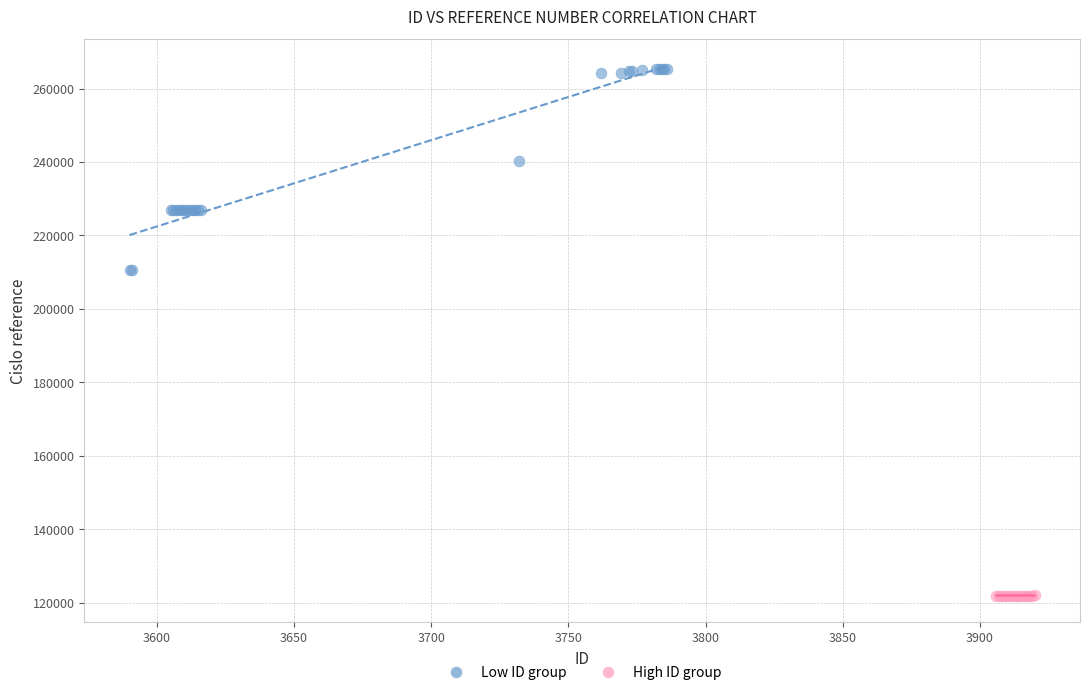

Which series reaches the minimum Y coordinate?

High ID group